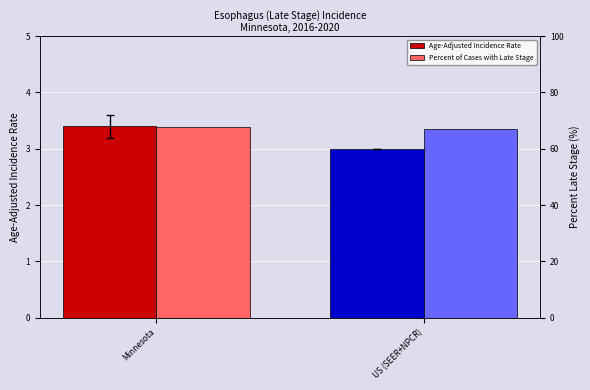

The Age-Adjusted Incidence Rate series shows 3.0 at US (SEER+NPCR). True or false?

True